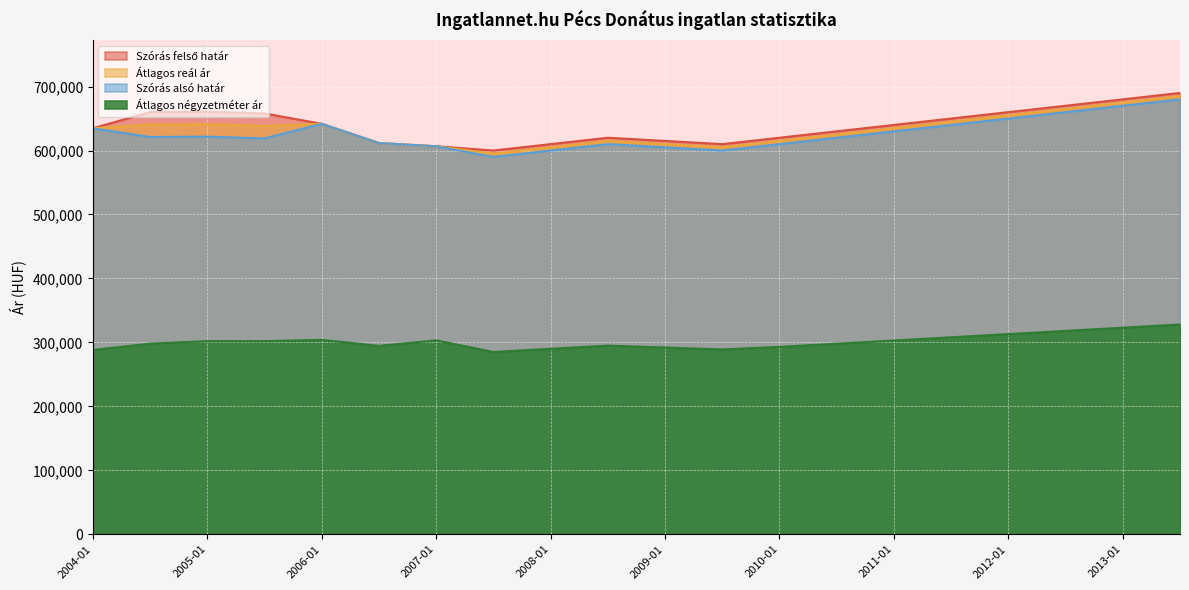

Reading right to left, transcribe all the data shown in this chart.

Szórás felső határ: 690000	680000	670000	660000	650000	640000	630000	620000	610000	615000	620000	610000	600000	606650	611674	641754	657987	660665	660146	634786
Átlagos reál ár: 685000	675000	665000	655000	645000	635000	625000	615000	605000	610000	615000	605000	595000	606650	611674	641754	638504	641182	640663	634786
Szórás alsó határ: 680000	670000	660000	650000	640000	630000	620000	610000	600000	605000	610000	600000	590000	606650	611674	641754	619021	621699	621180	634786
Átlagos négyzetméter ár: 328000	323000	318000	313000	308000	303000	298000	293000	289000	292000	295000	290000	285000	303225	294659	303972	302012	302012	298076	288235